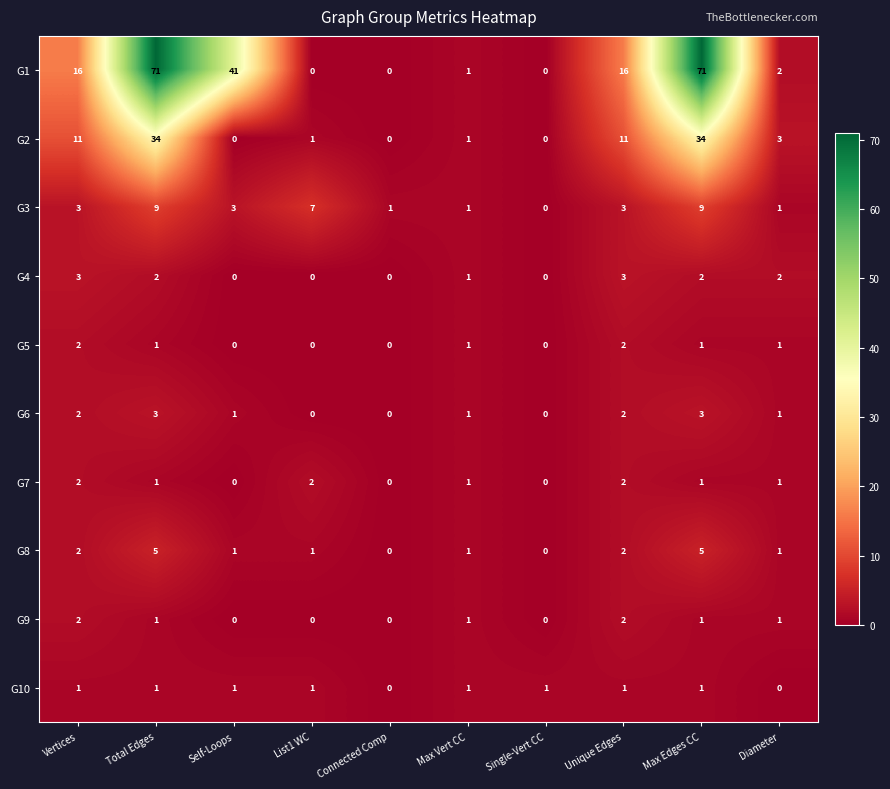

Which series has the widest spread of values?

G1